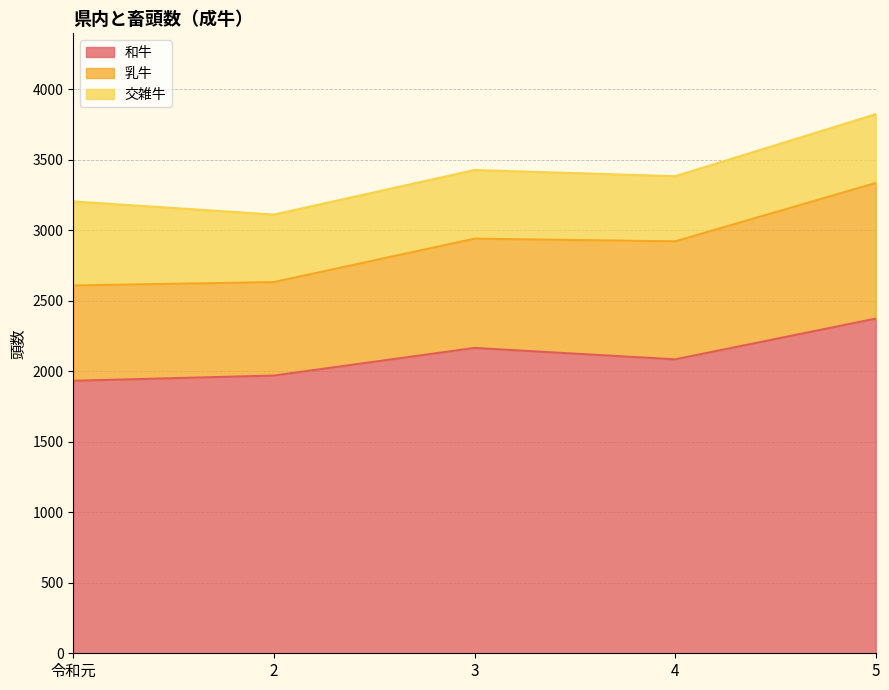

In 和牛, how many points are lower than both neighbors (excluding endpoints)?

1